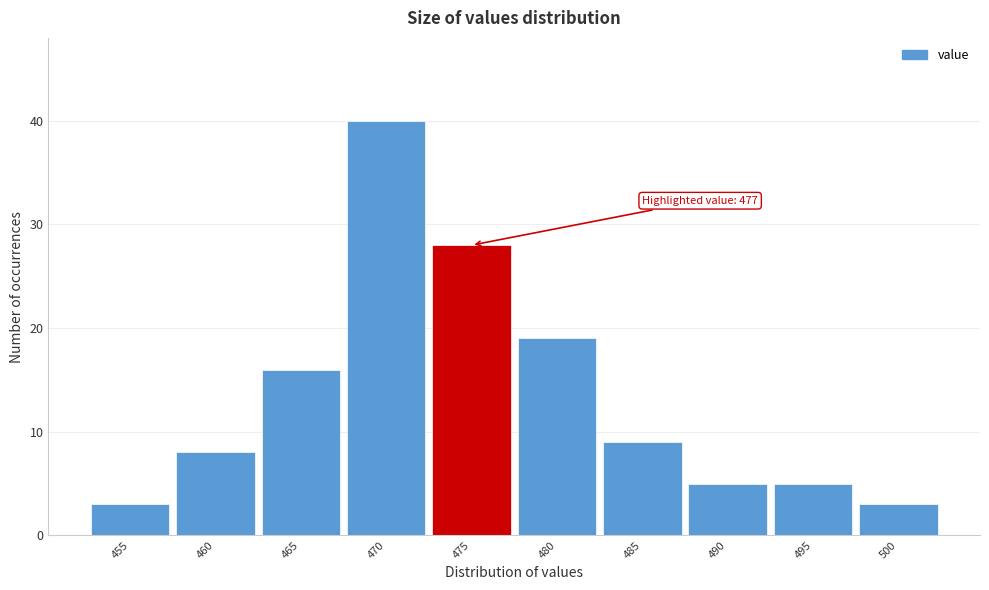

Over which range of the x-axis is the bar tallest?

467.5 to 472.5